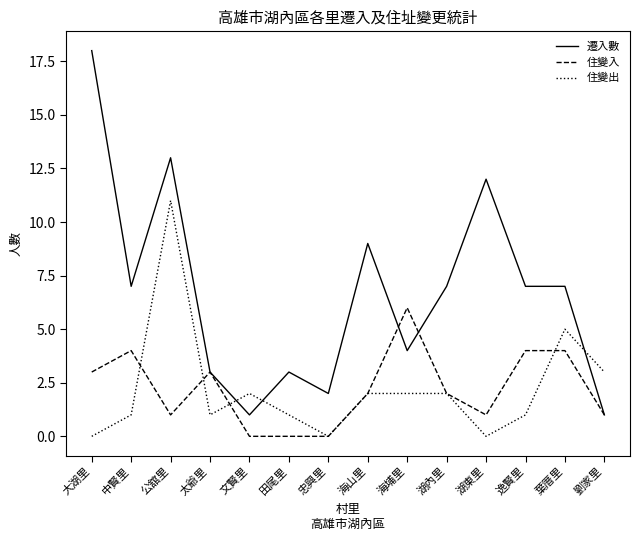

What is the total value across all series at 湖東里?

13